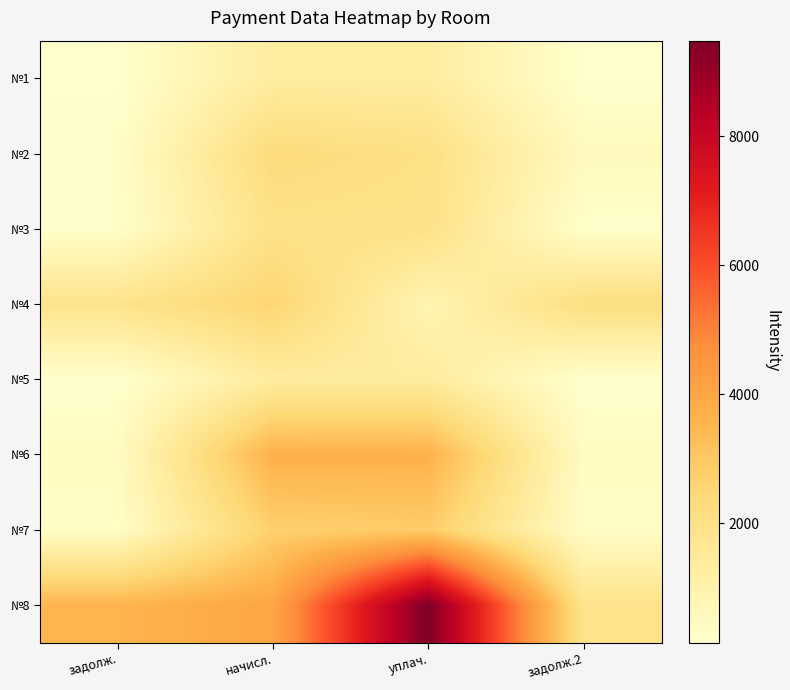

Which series has the widest spread of values?

№8